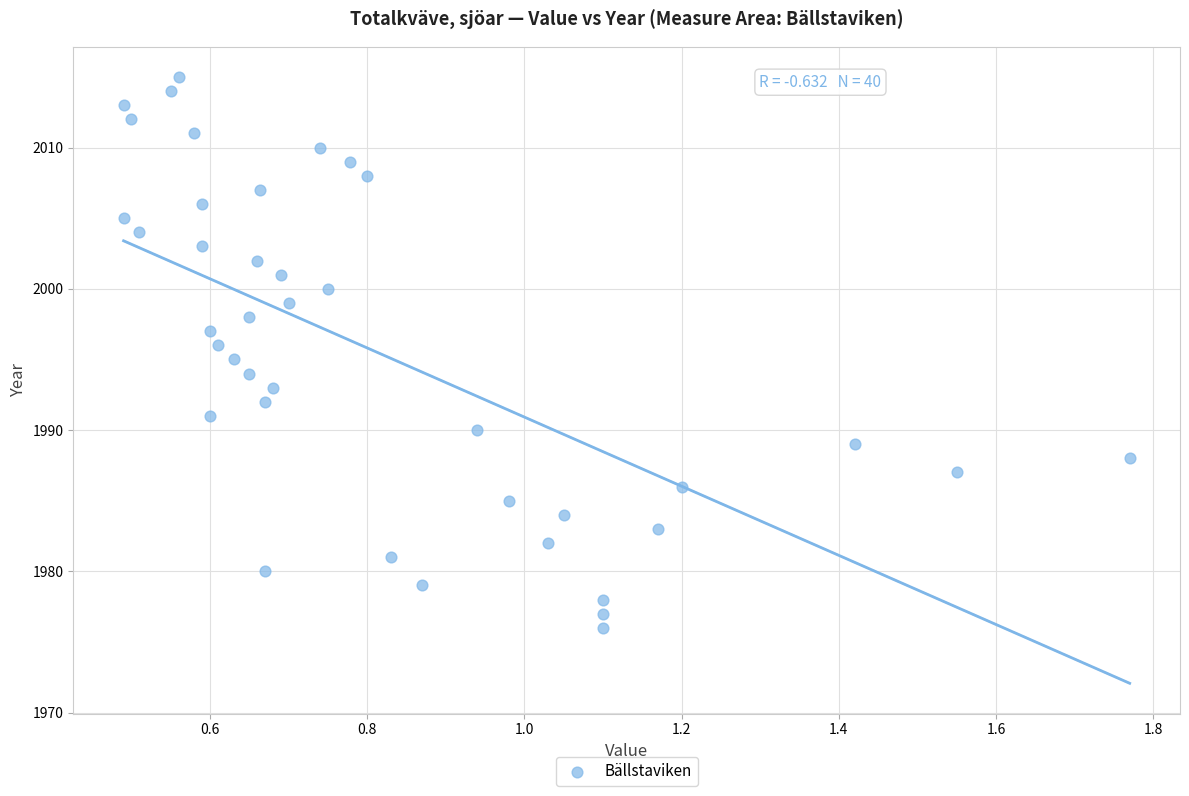

What is the range of Y values (max minus min)?

39